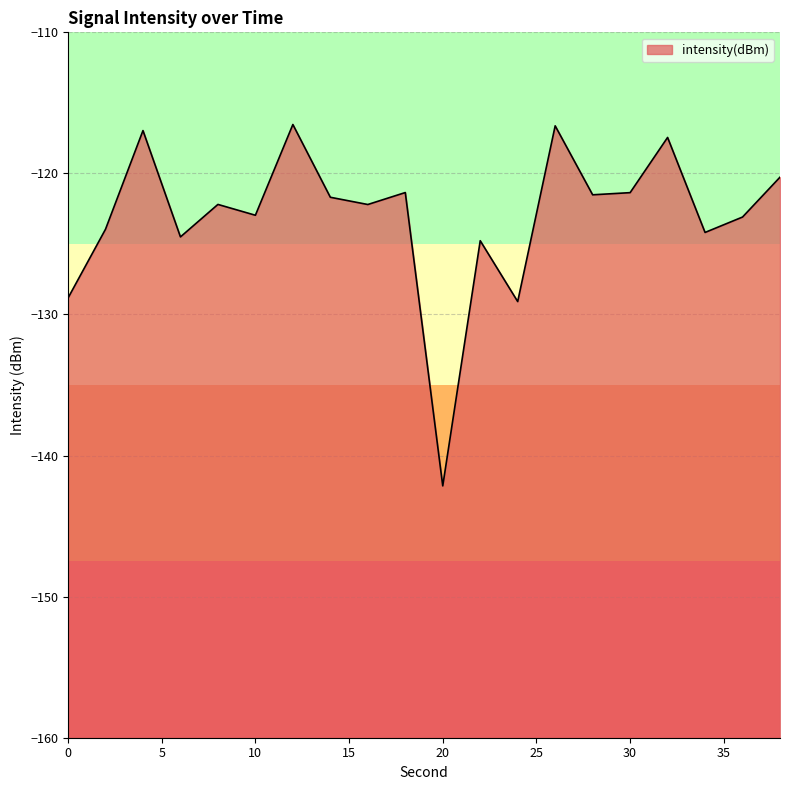

What is the difference between the maximum and second lowest values?

12.6